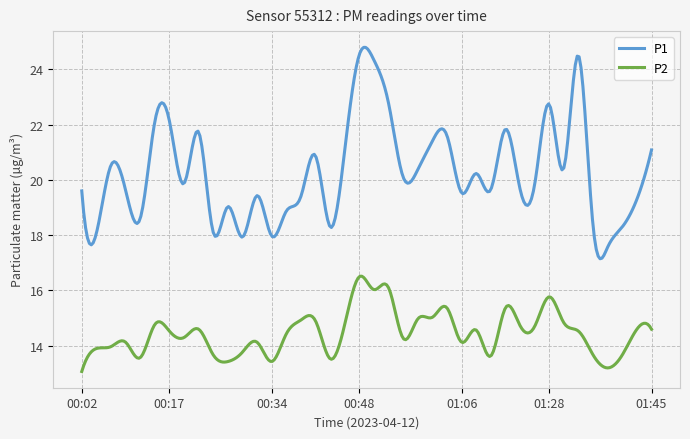

What is the greatest value displayed?

24.8